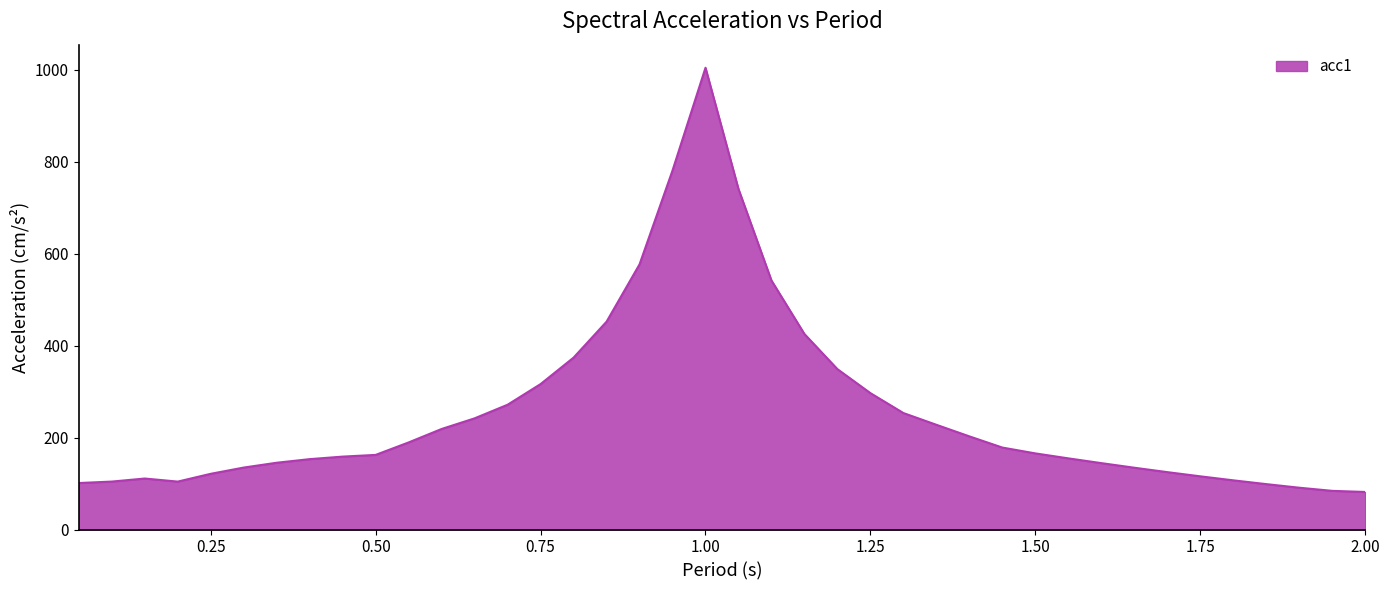

What is the difference between the maximum and minimum values?

922.6